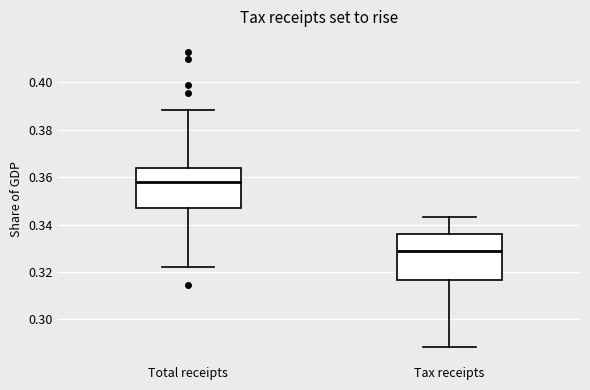

Where is the upper edge of the box for Total receipts on the y-axis? The values are not printed on the chart, so give them approximately, as read against the axis.

0.364